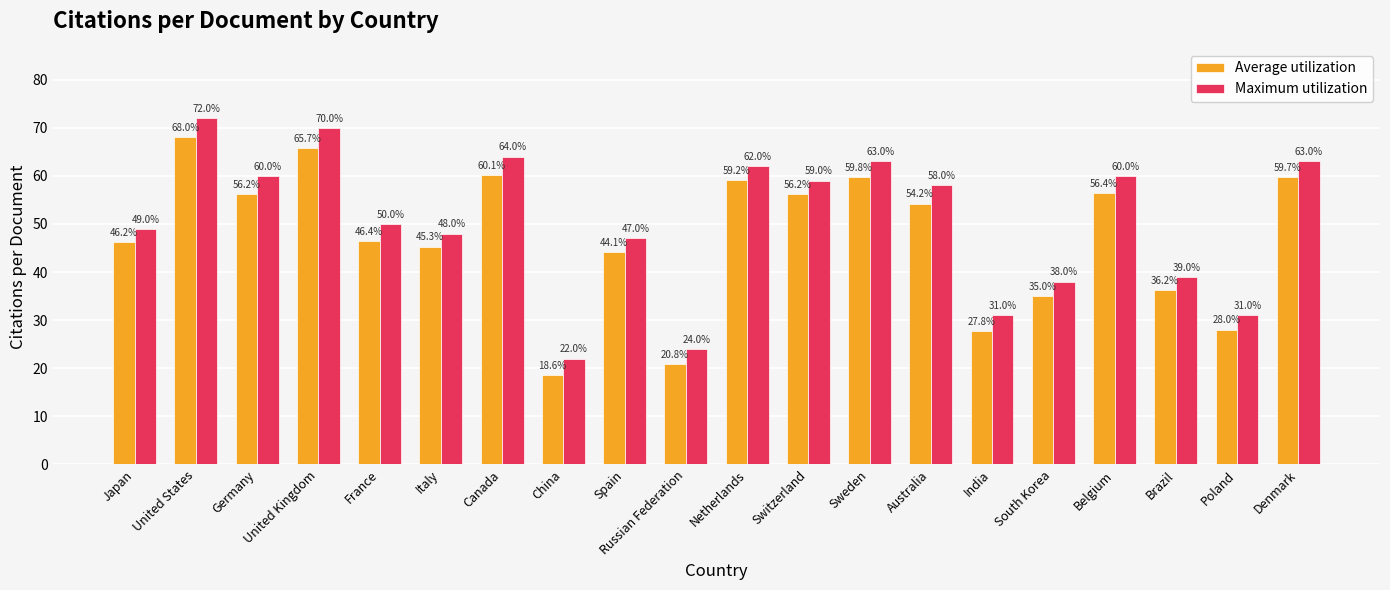

At which category is the sum across all series the highest?

United States